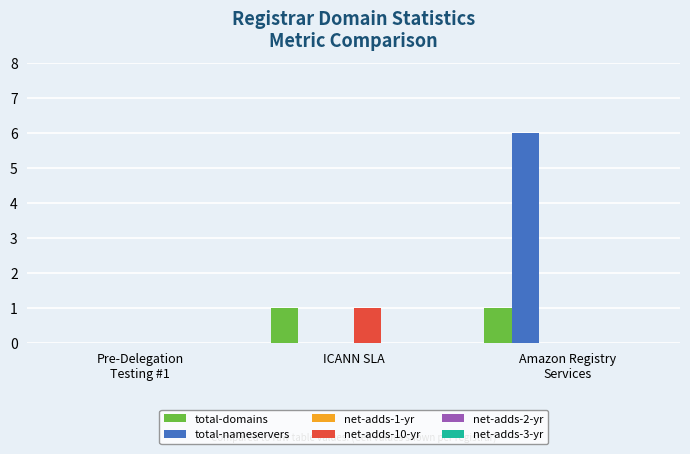

Which series has the largest total across all categories?

total-nameservers